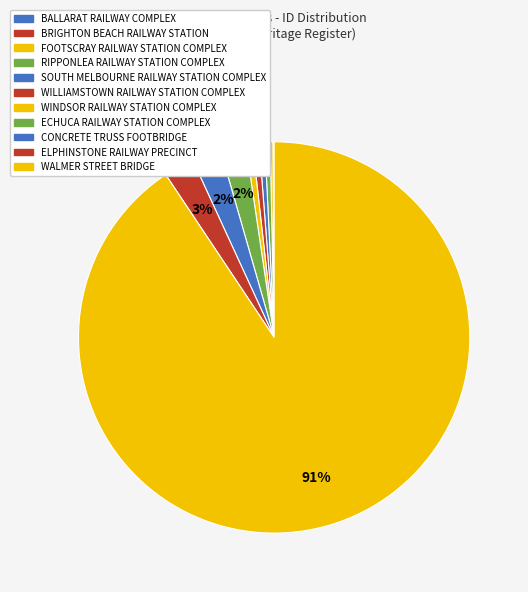

Rank the categories by value from lowest to highest.

BALLARAT RAILWAY COMPLEX, BRIGHTON BEACH RAILWAY STATION, FOOTSCRAY RAILWAY STATION COMPLEX, RIPPONLEA RAILWAY STATION COMPLEX, SOUTH MELBOURNE RAILWAY STATION COMPLEX, WILLIAMSTOWN RAILWAY STATION COMPLEX, WINDSOR RAILWAY STATION COMPLEX, ECHUCA RAILWAY STATION COMPLEX, CONCRETE TRUSS FOOTBRIDGE, ELPHINSTONE RAILWAY PRECINCT, WALMER STREET BRIDGE